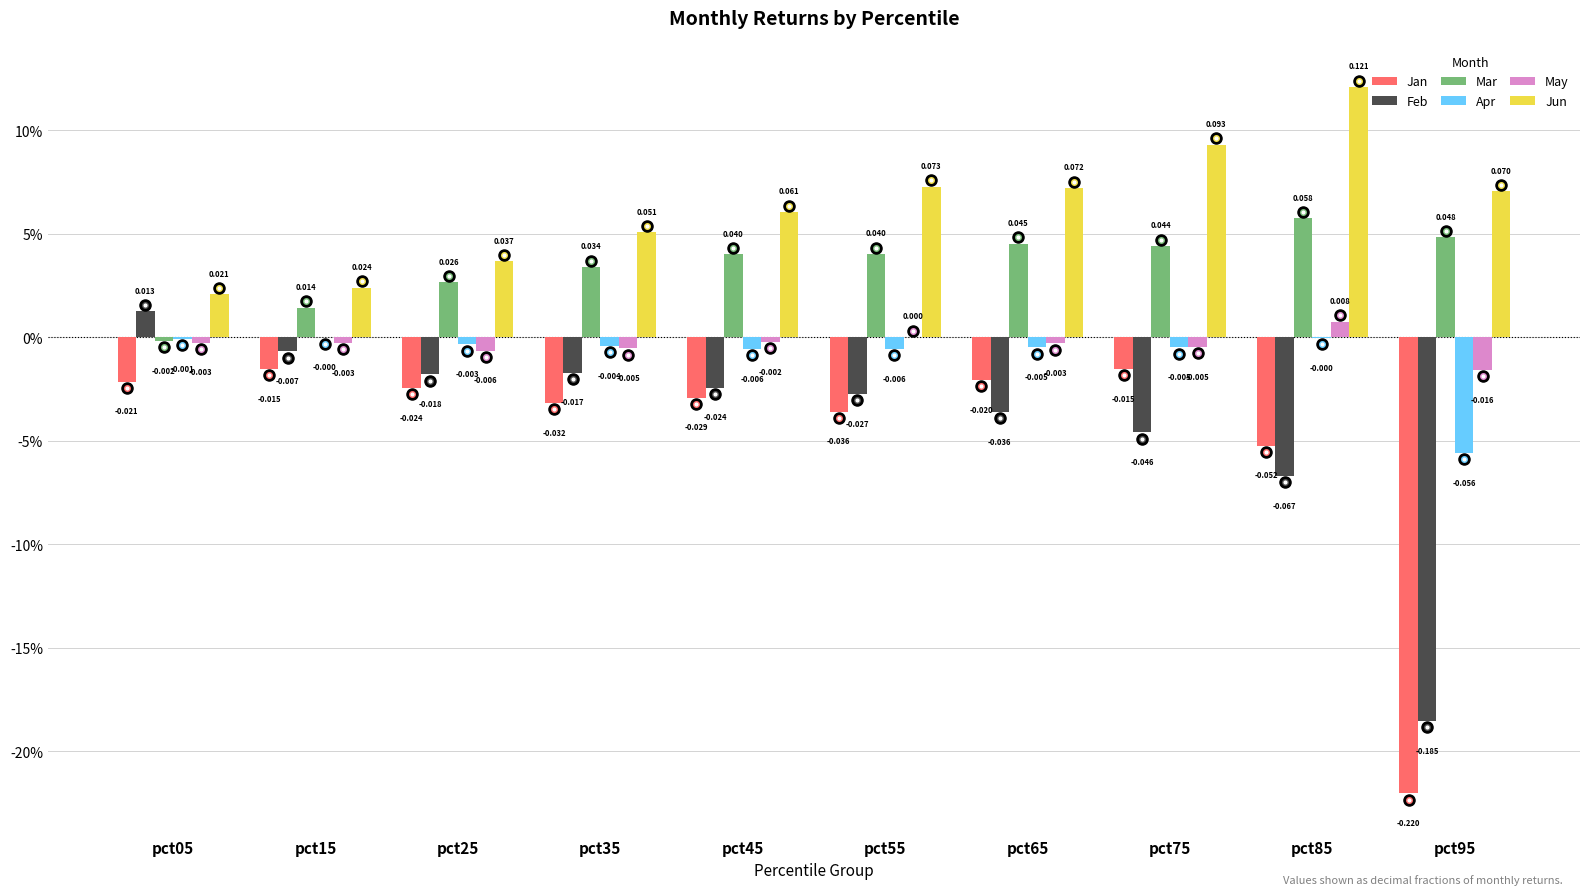

What are all the series names shown in the legend?

Jan, Feb, Mar, Apr, May, Jun